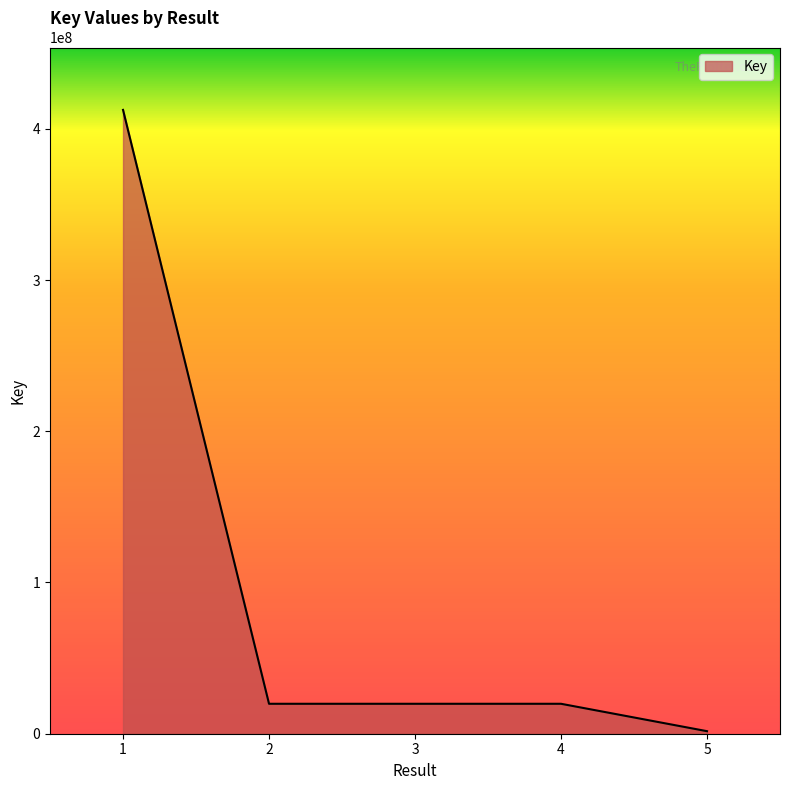

The value at 2 is 19800371. True or false?

True